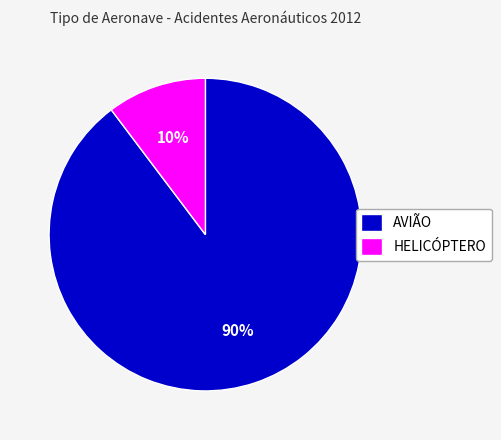

Do HELICÓPTERO and AVIÃO together represent more than half of the pie?

Yes